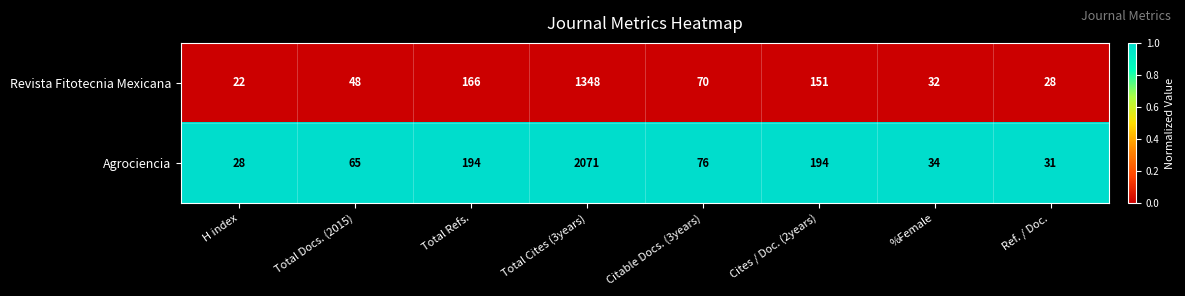

Which label corresponds to the largest value in the chart?

Total Cites (3years)